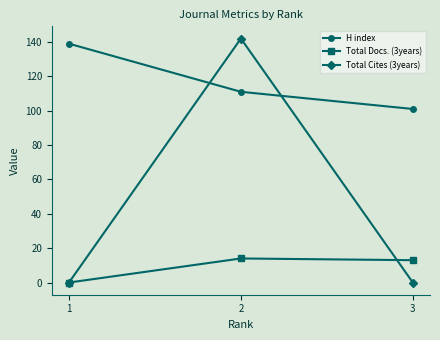

What is the highest value of the H index series?

139